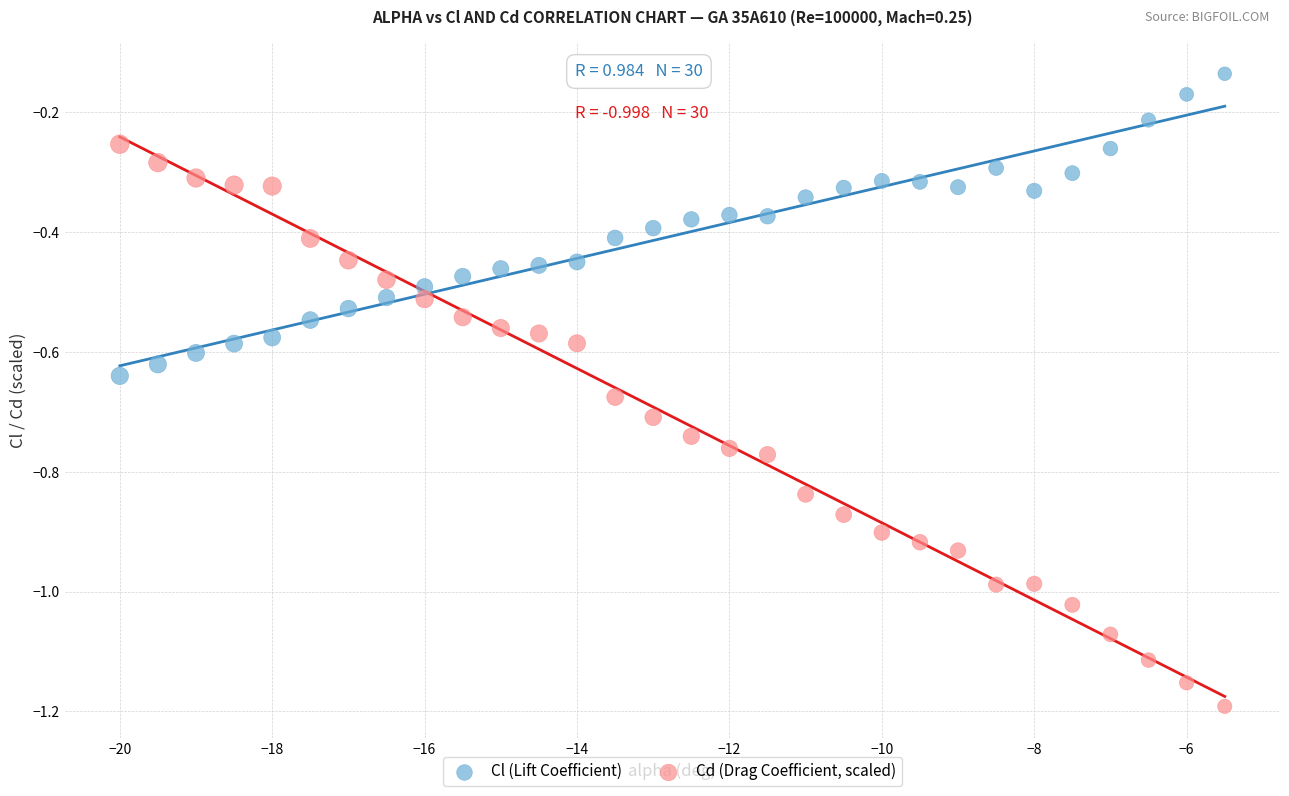

Which series has the widest spread of Y values?

Cd (Drag Coefficient, scaled)